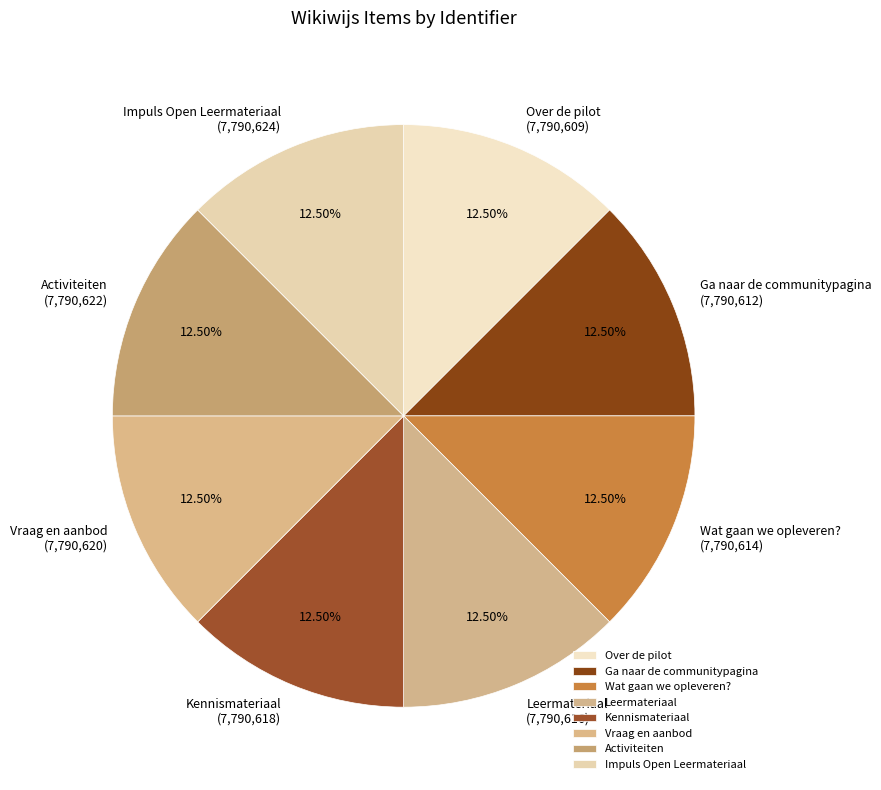

Is it true that Wat gaan we opleveren? is 2% of the pie?

False